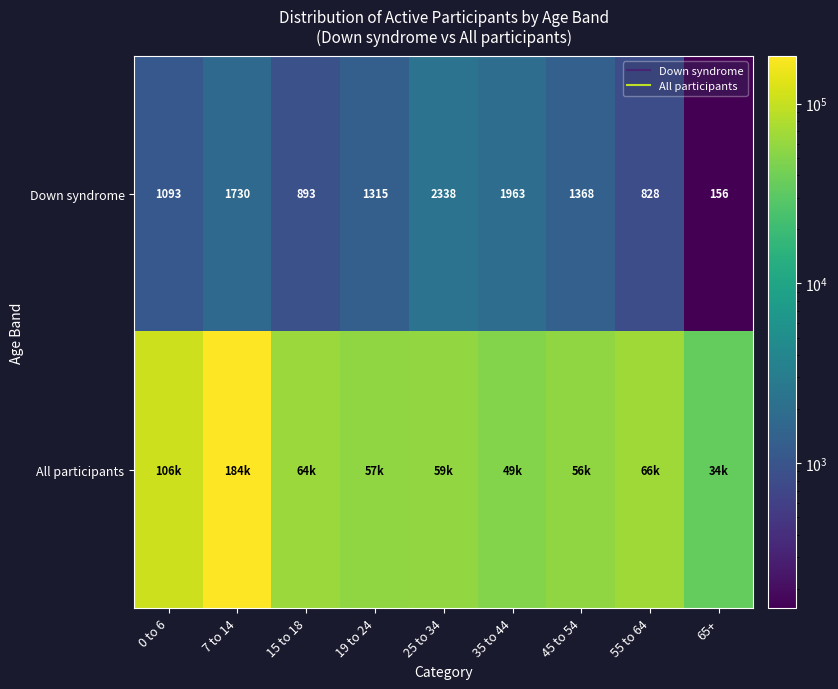

Rank the series at 55 to 64 from lowest to highest value.

Down syndrome, All participants